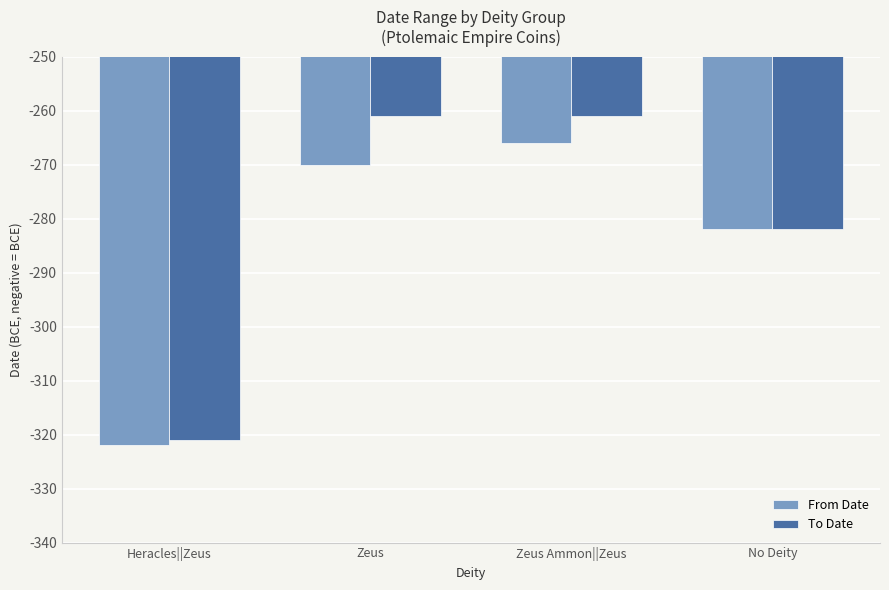

Between Heracles||Zeus and No Deity, which series saw the biggest shift?

From Date